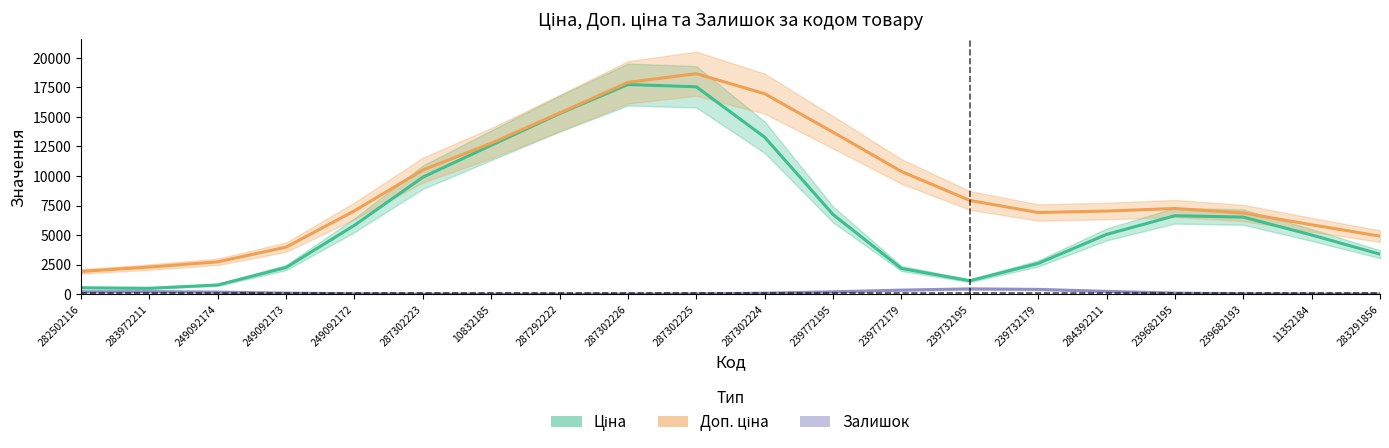

What is the maximum value shown in the chart?

18653.6